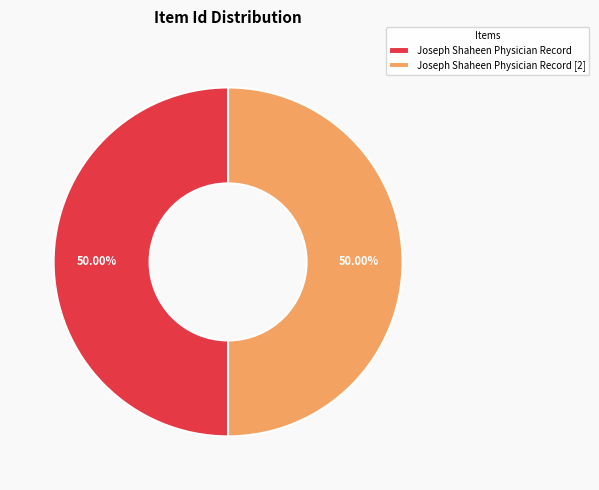

Is it true that Joseph Shaheen Physician Record [2] is 58% of the pie?

False